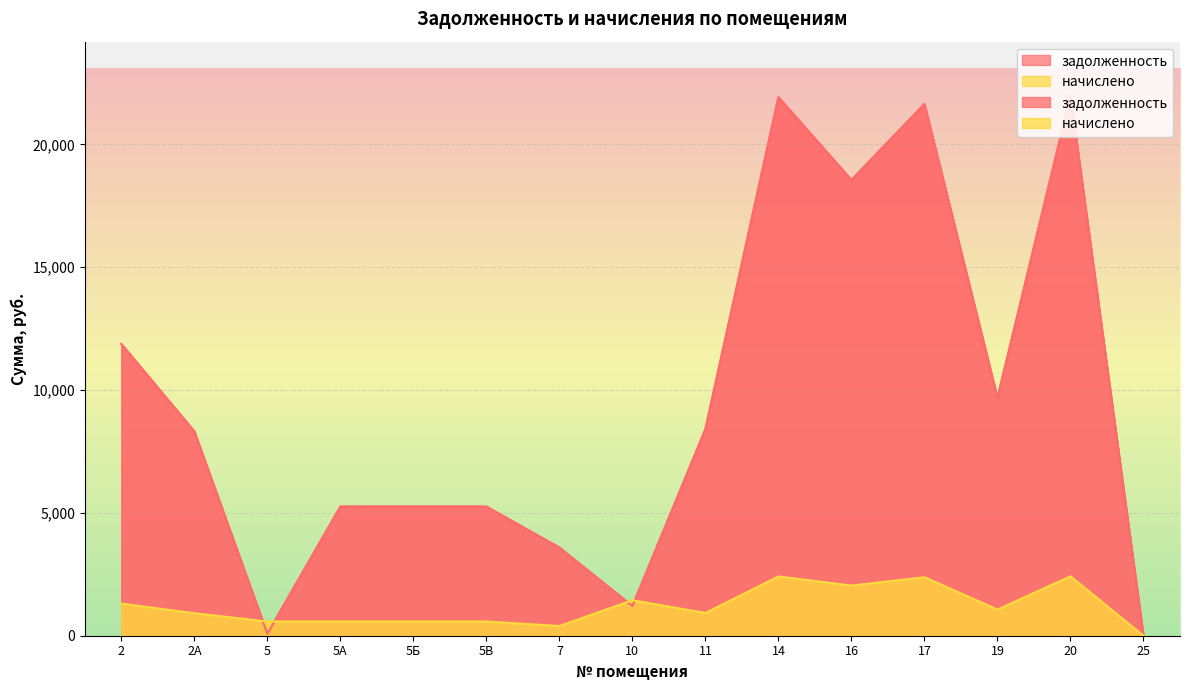

How many data points in задолженность are less than 8318?

7